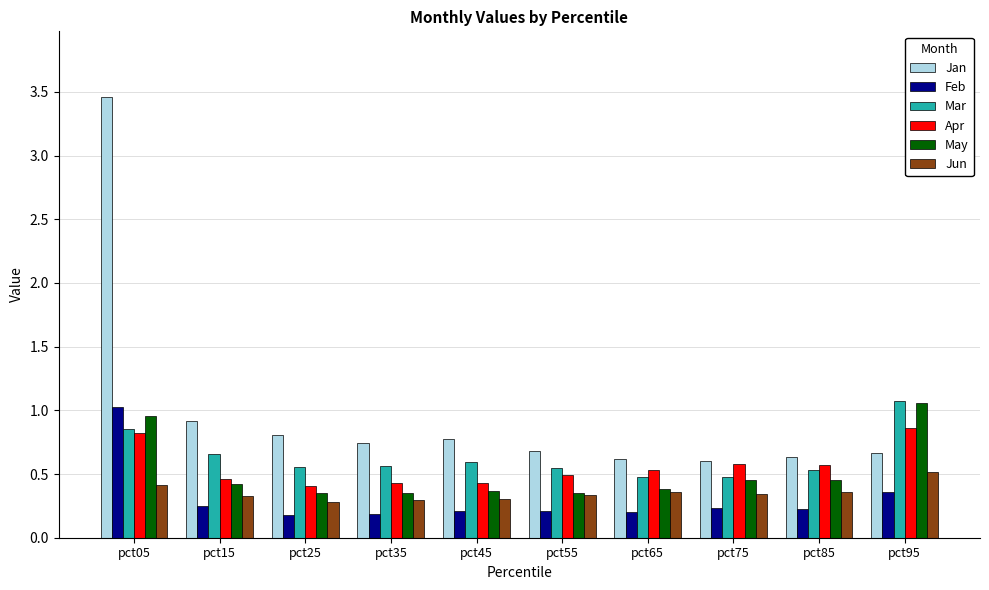

Is the value of Apr at pct65 greater than the value of Jan at pct85?

No